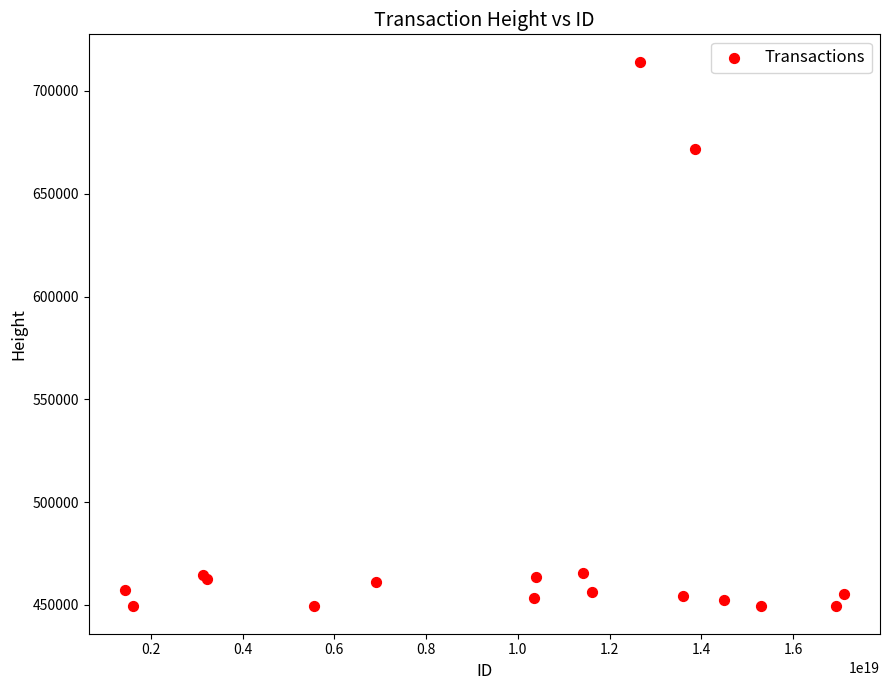

What Y value in the scatter plot is closest to 581746?

671802